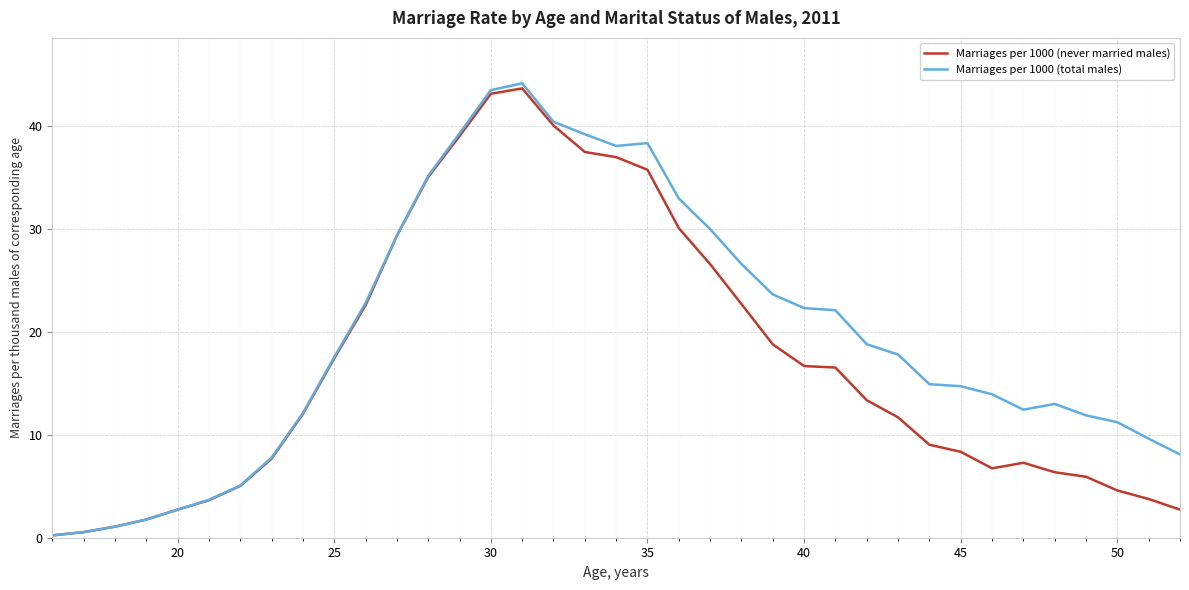

What is the highest value of the Marriages per 1000 (total males) series?

44.1